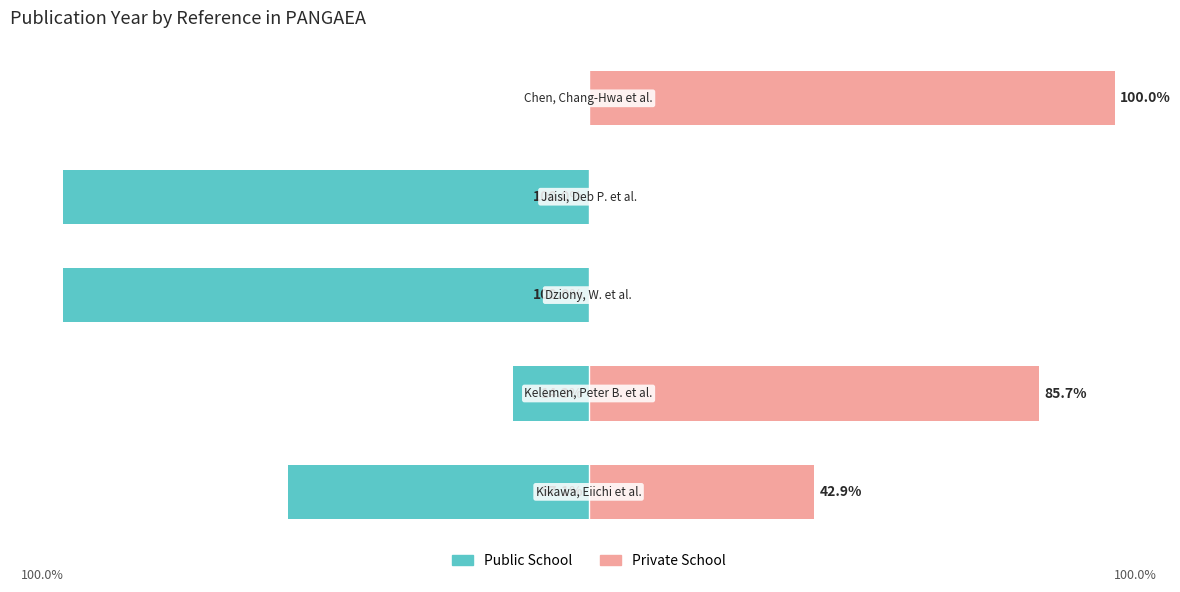

Rank the series by their maximum value, from lowest to highest.

Public School, Private School